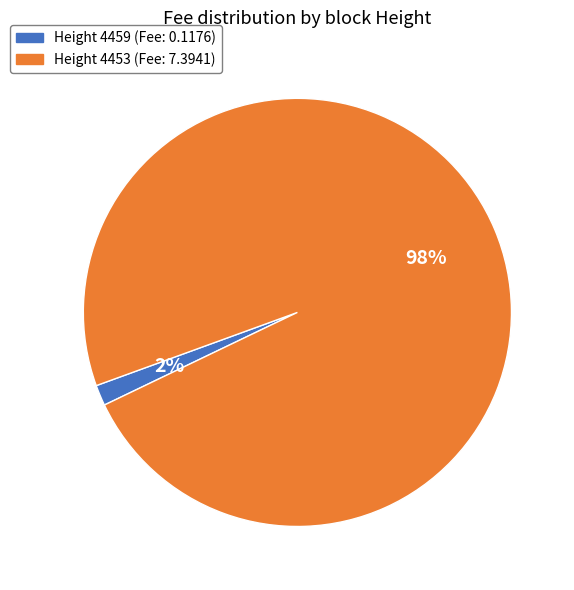

Is there a majority slice in this chart?

Yes